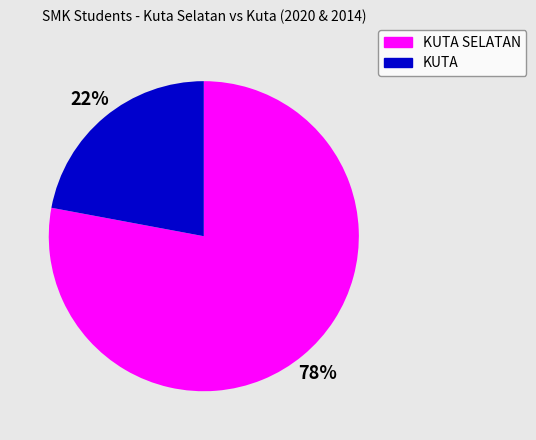

Is it true that KUTA SELATAN is 78% of the pie?

True